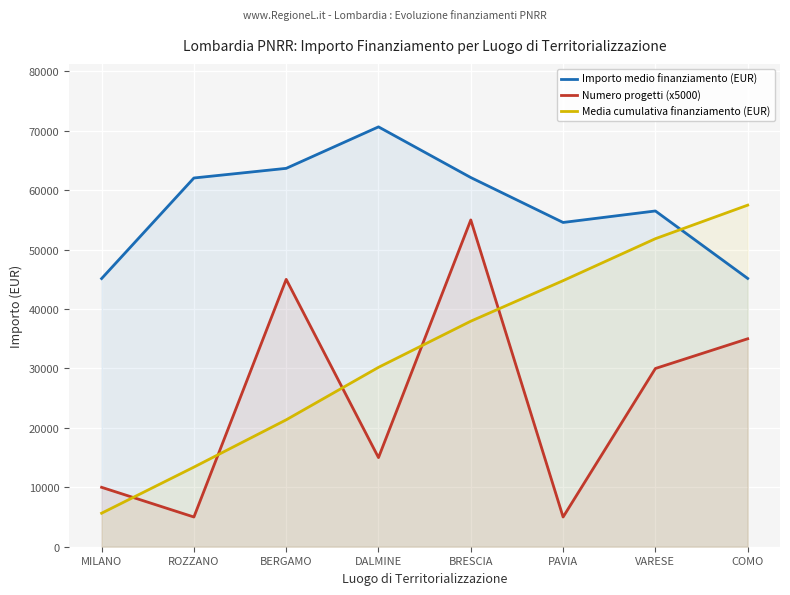

What is the spread (max minus min) of values at DALMINE?

55666.7